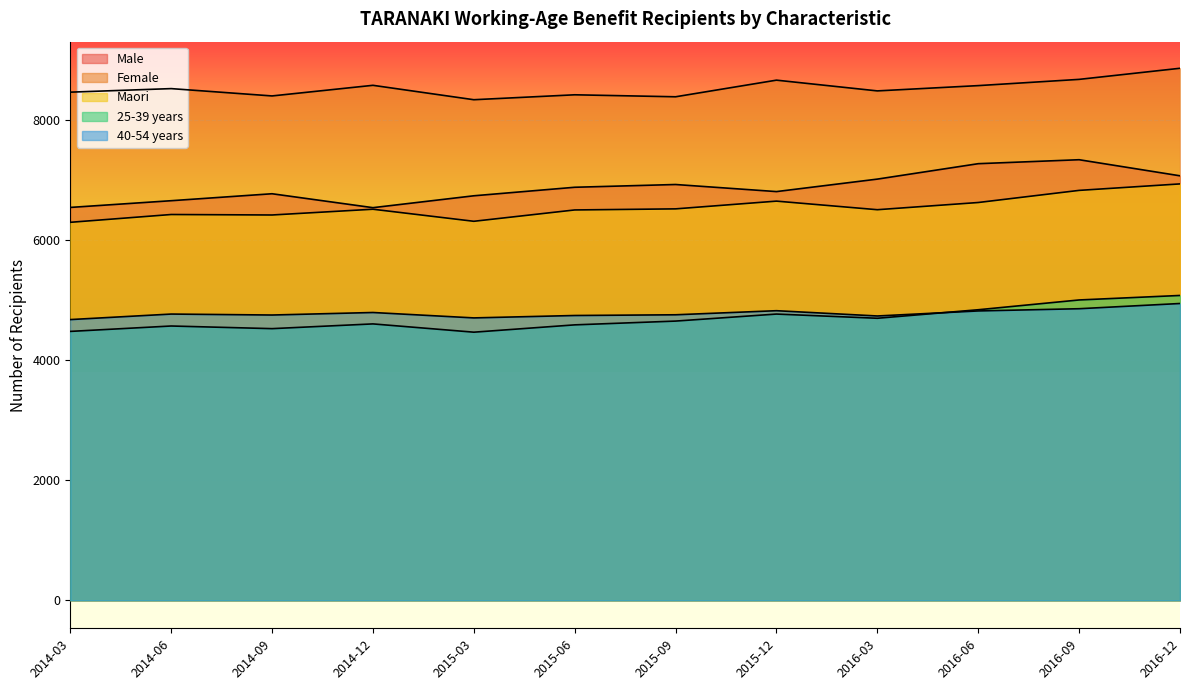

What is the label of the 5th point from the right?

2015-12